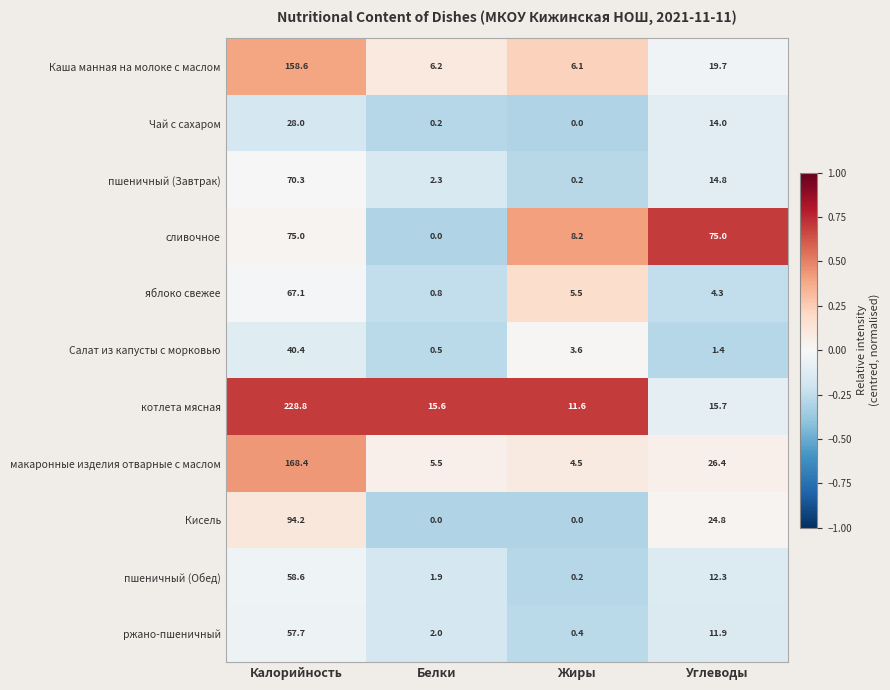

At which label is пшеничный (Обед) closest to 29?

Углеводы